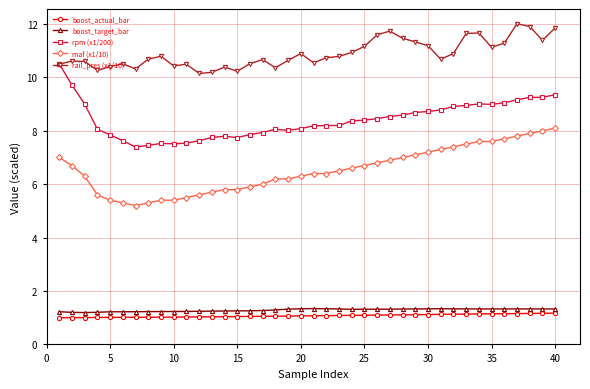

How many categories are shown in the chart?

40